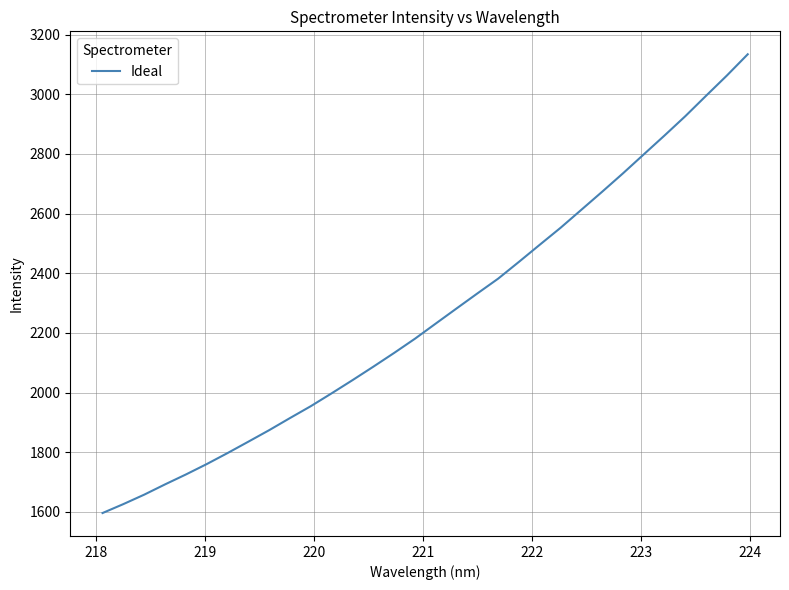

What is the minimum value shown in the chart?

1595.8